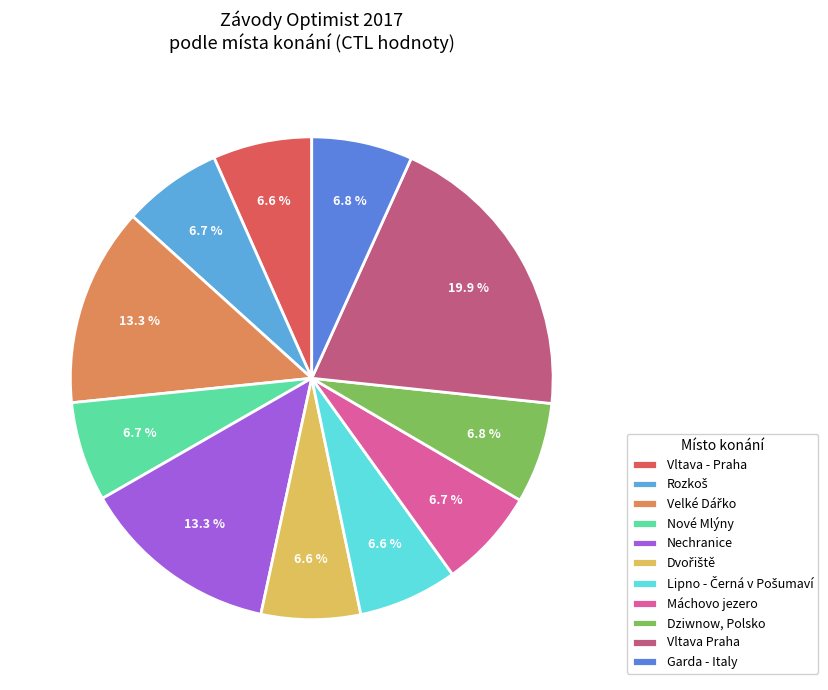

How many slices are in this pie chart?

11